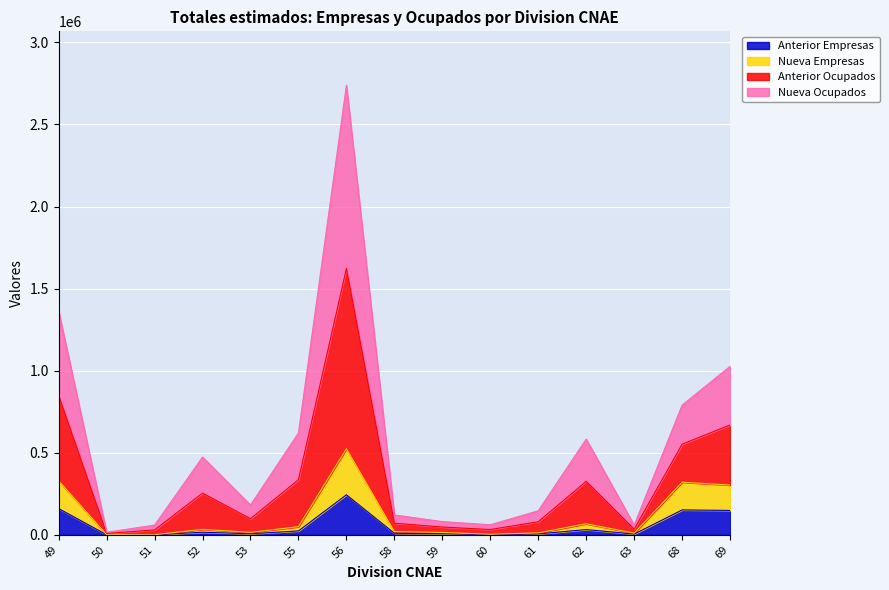

True or false: Anterior Ocupados and Nueva Empresas intersect in this chart.

False